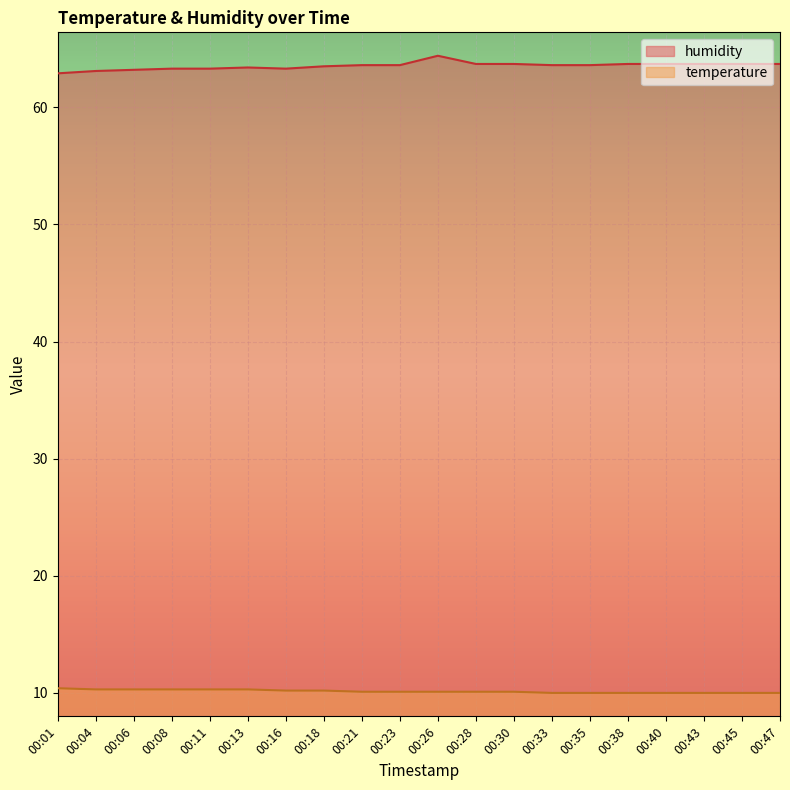

Is the value of humidity at 00:01 greater than the value of temperature at 00:08?

Yes